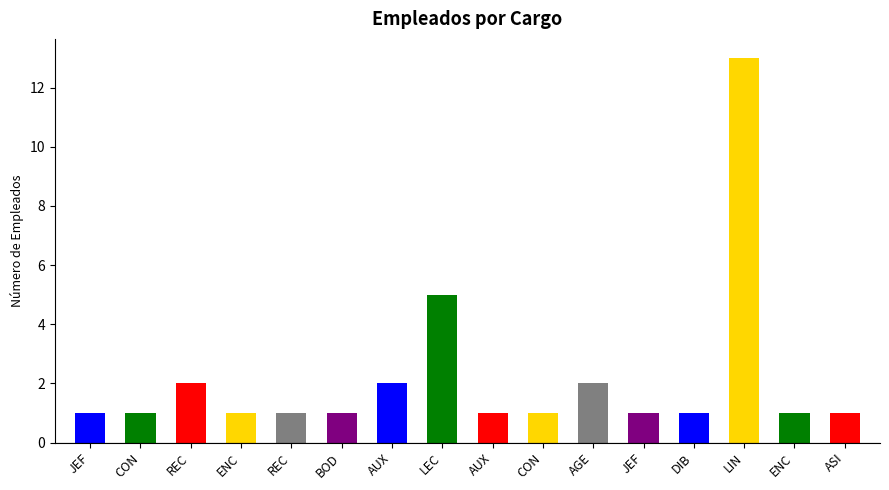

At which category does the chart reach its minimum across all series?

JEFE DEPTO. COMERCIAL